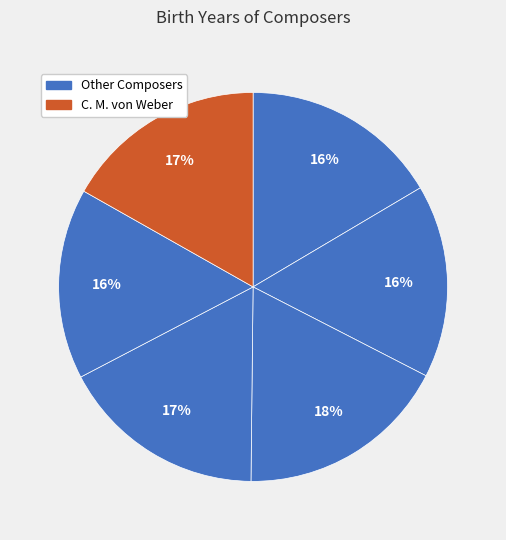

Count the number of slices in the pie.

6